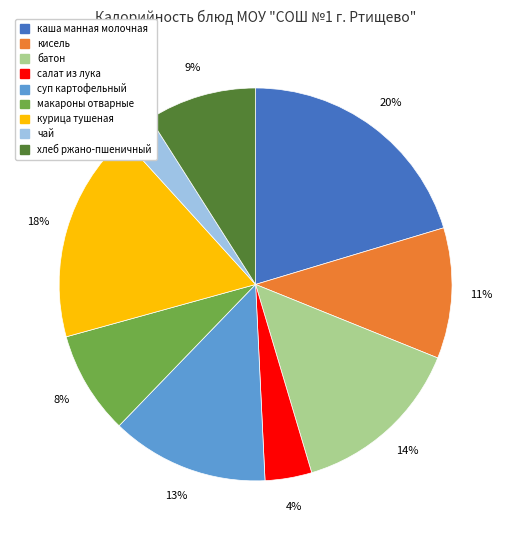

Which has a higher value, батон or кисель?

батон